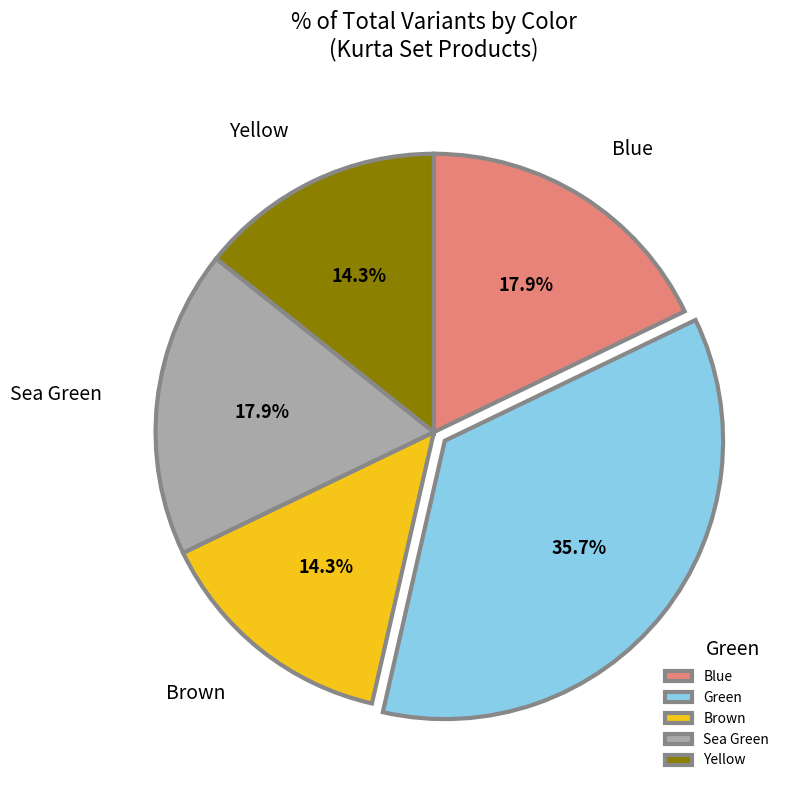

What is the ratio of the value at Yellow to the value at Blue?

0.8